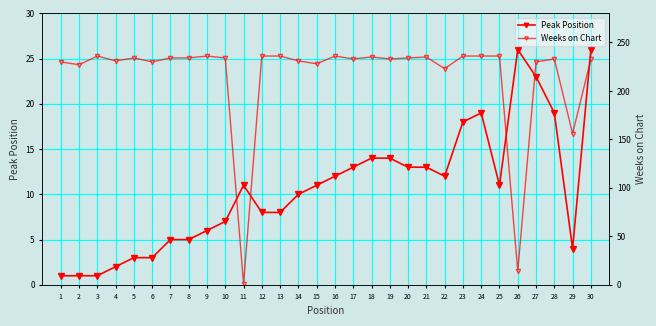

Is the value of Weeks on Chart at 17 greater than the value of Peak Position at 21?

Yes